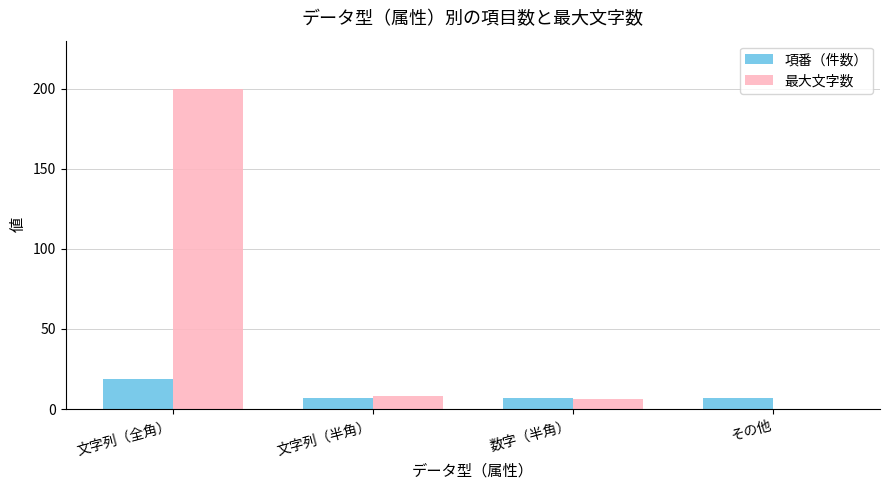

Which series has the largest total across all categories?

最大文字数